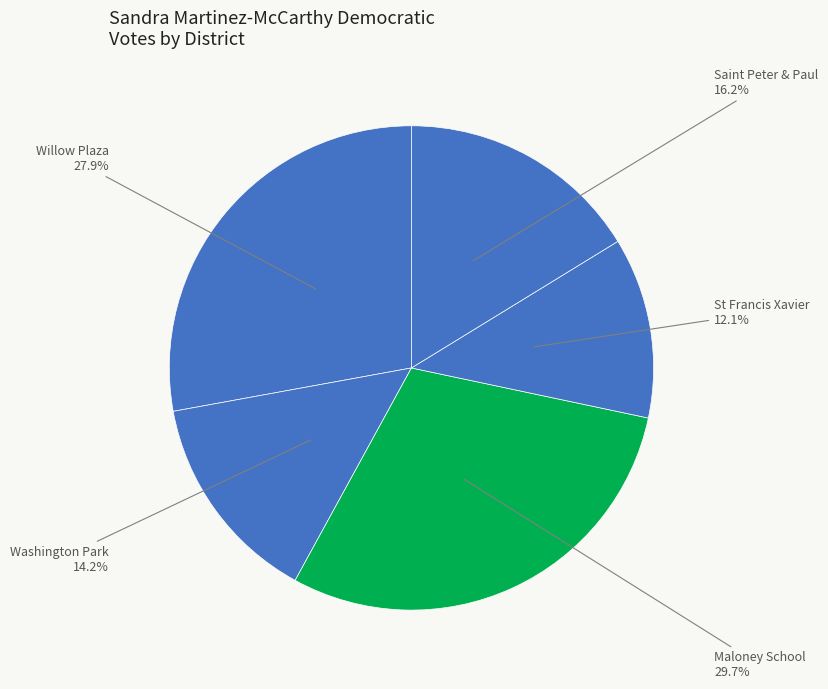

Does any single category account for the majority?

No